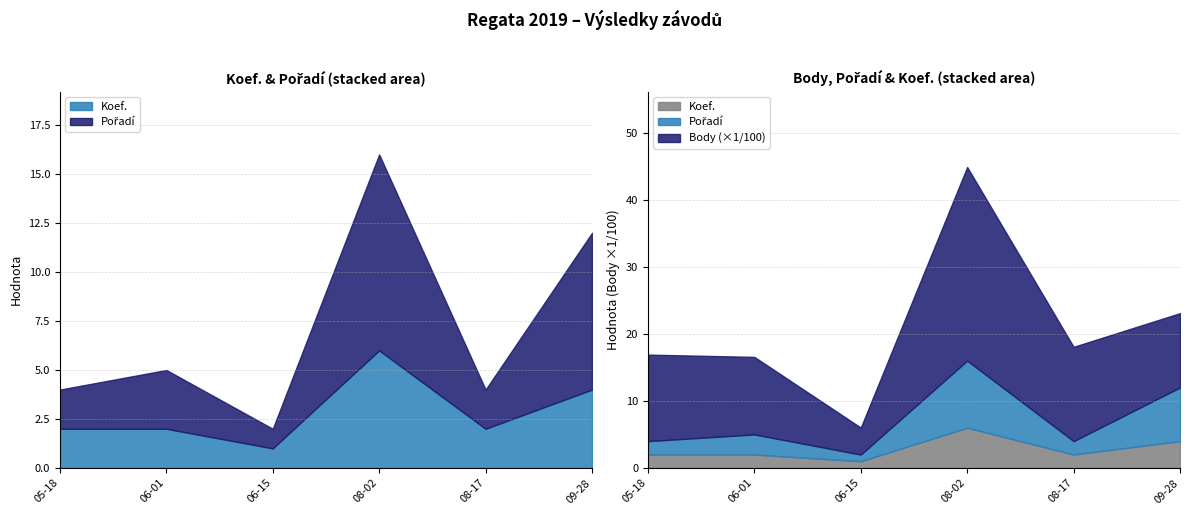

At which category is the sum across all series the highest?

2019-08-02